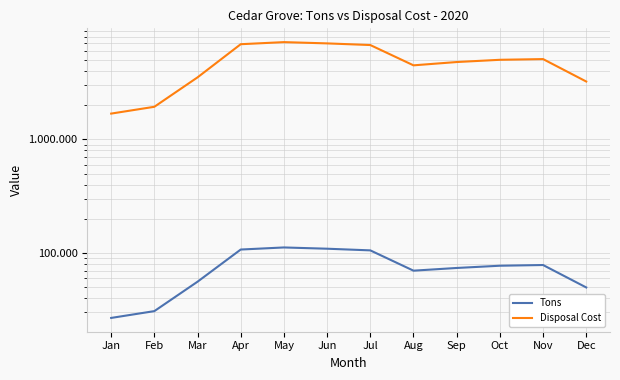

Is it true that Disposal Cost equals 3517.8 at Mar?

True